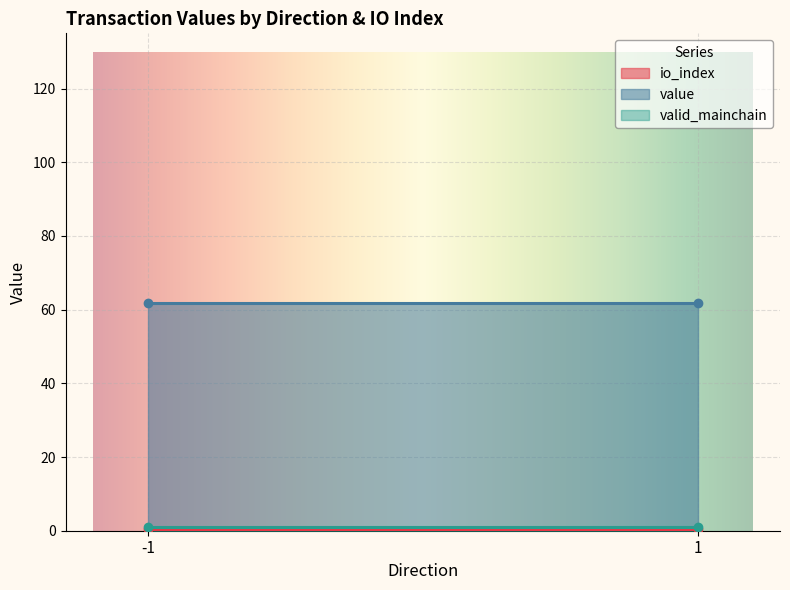

What are all the series names shown in the legend?

io_index, value, valid_mainchain